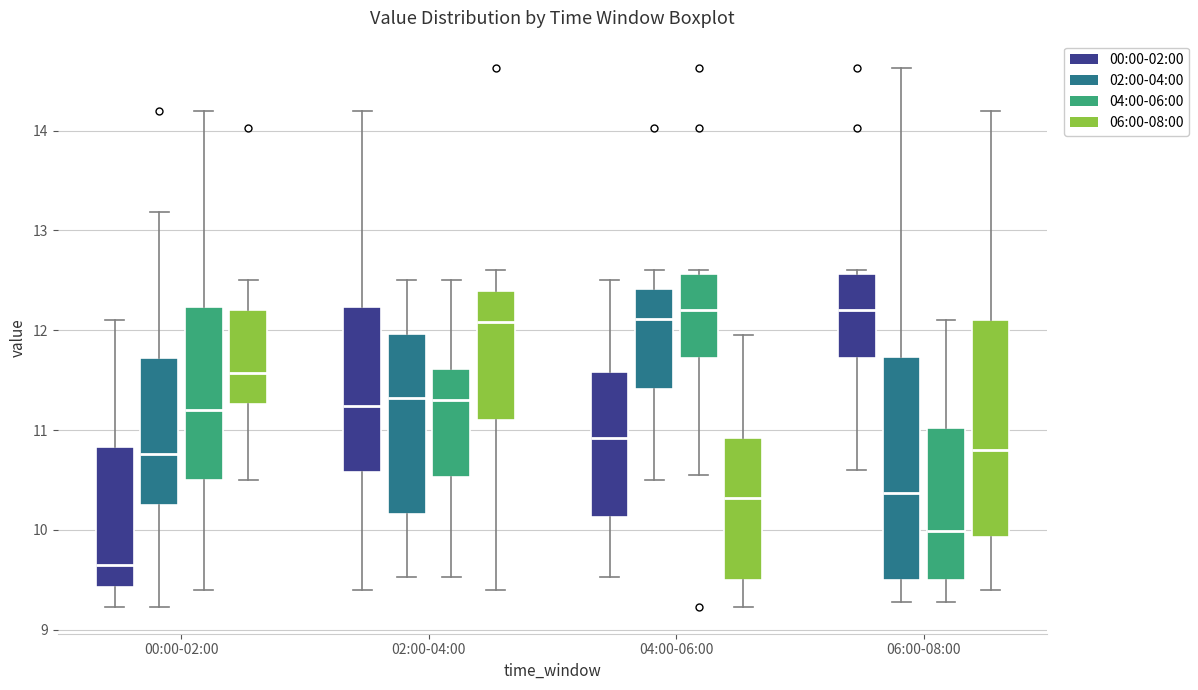

Which box has the lowest median line?

00:00-02:00 (00:00-02:00)